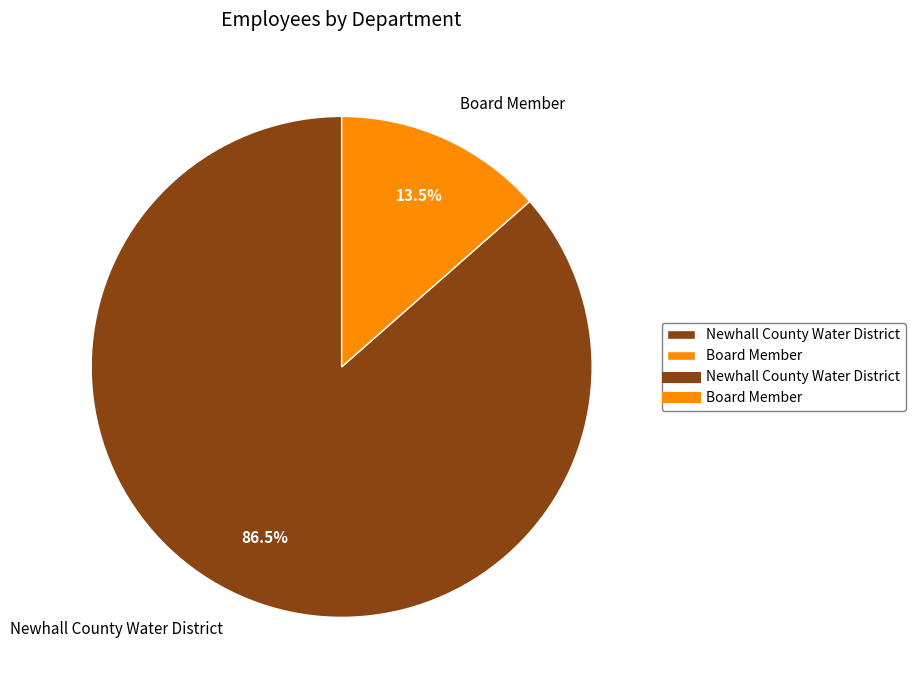

The Newhall County Water District slice represents 76% of the pie. True or false?

False